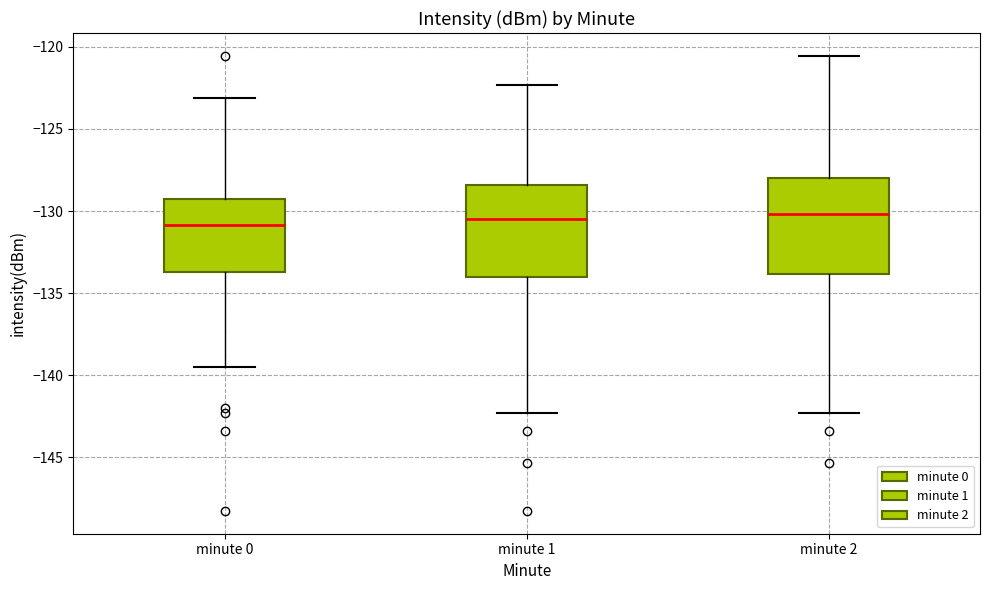

Where is the upper edge of the box for minute 1 on the y-axis? The values are not printed on the chart, so give them approximately, as read against the axis.

-128.5